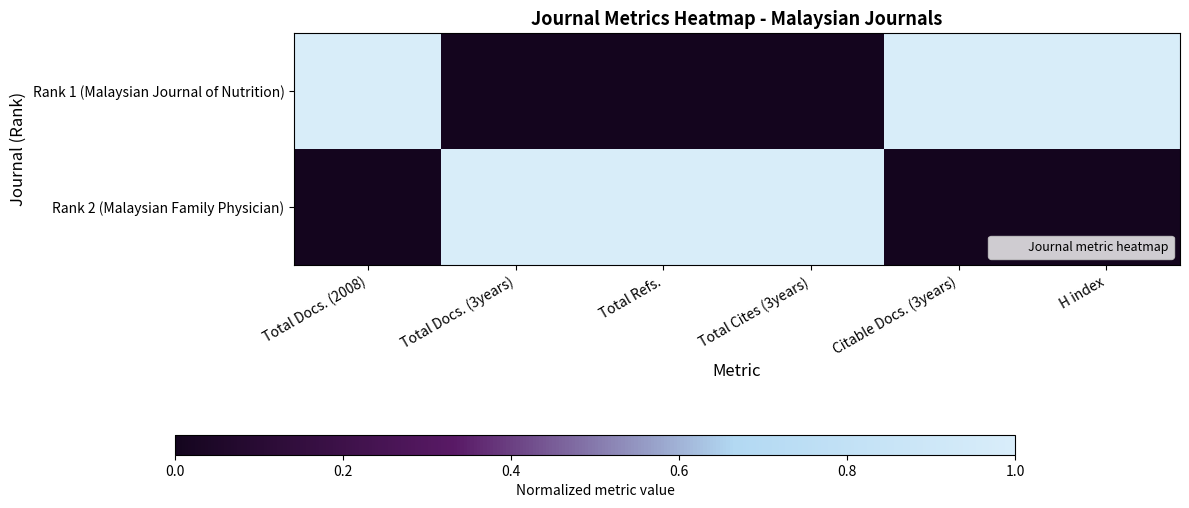

At Total Docs. (3years), list the series in order from smallest to largest.

Rank 1 (Malaysian Journal of Nutrition), Rank 2 (Malaysian Family Physician)